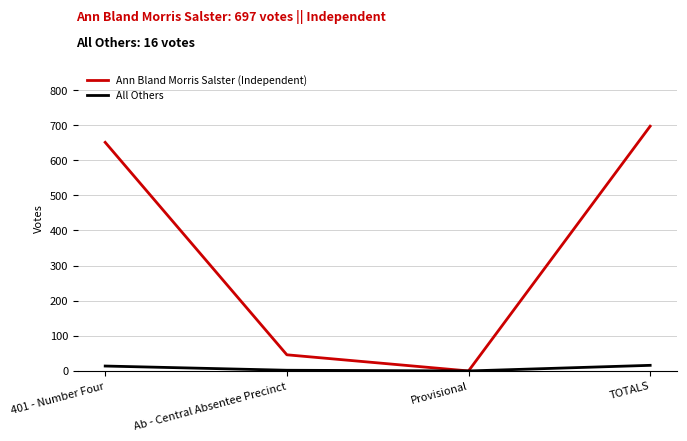

At how many categories does at least one series exceed 572?

2